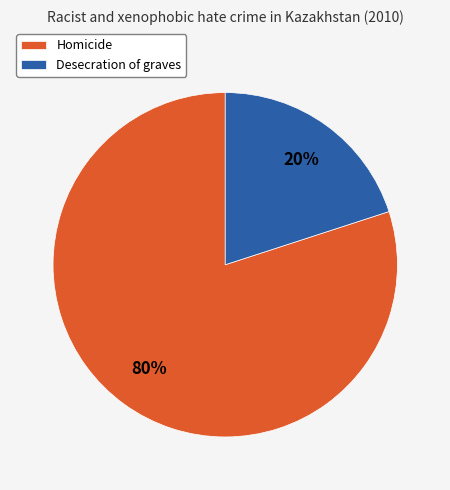

Is it true that Homicide is 89% of the pie?

False